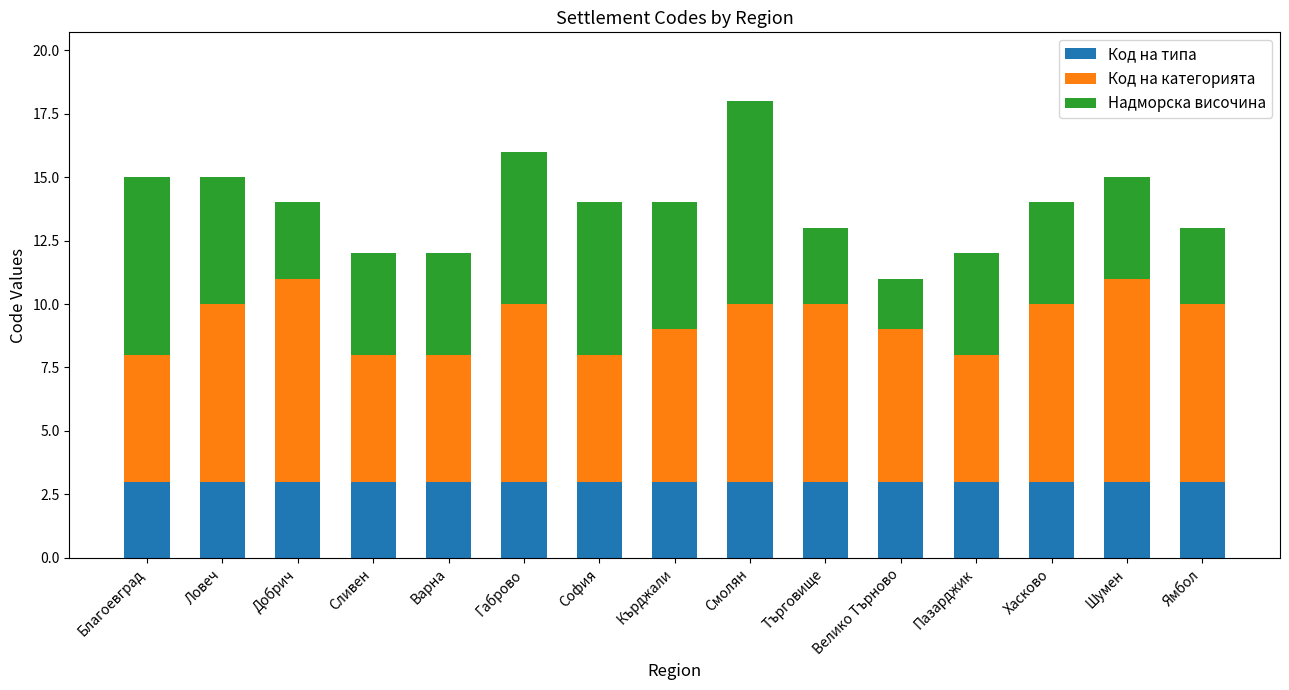

Is it true that Код на типа equals 3 at Добрич?

True